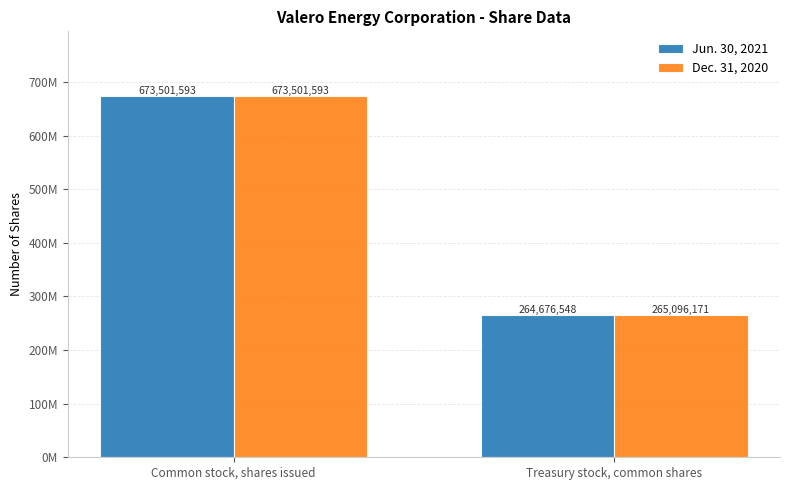

List the series in order of their overall mean, lowest first.

Jun. 30, 2021, Dec. 31, 2020